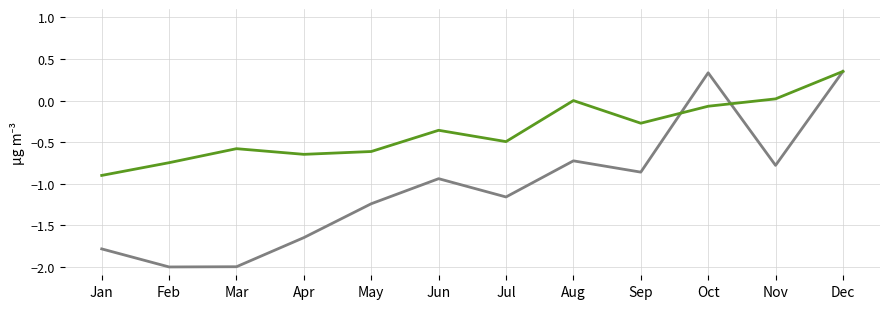

What is the spread (max minus min) of values at Jul?

0.7